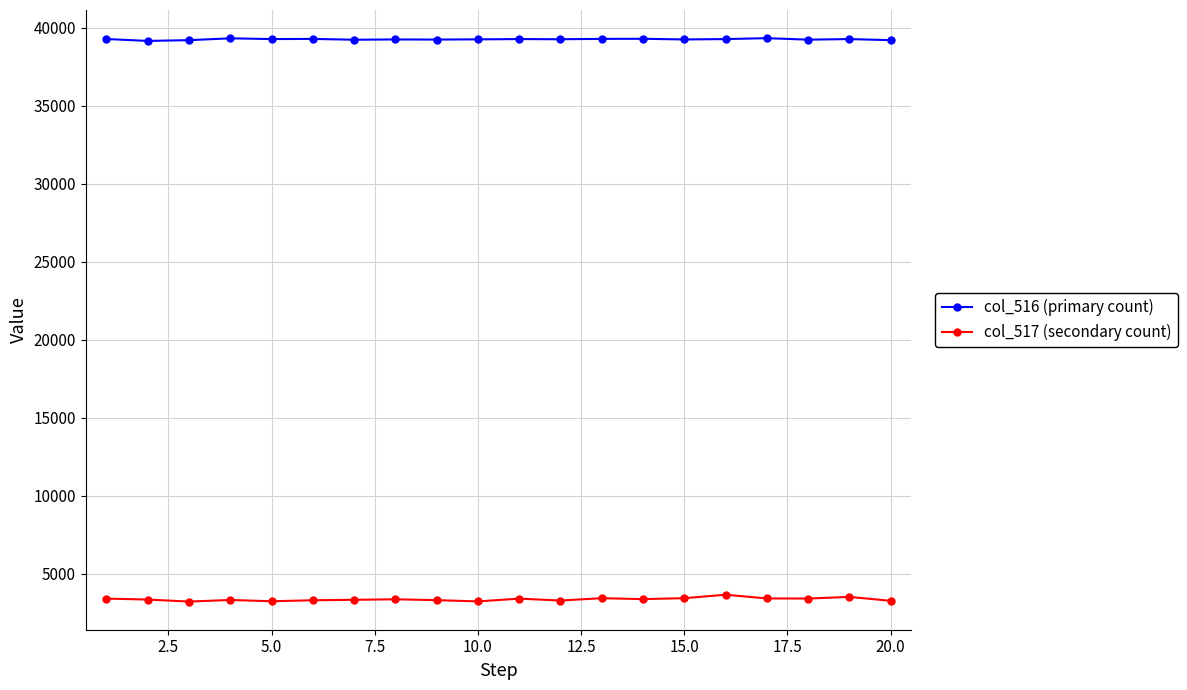

True or false: col_517 (secondary count) has more than 1 interior local peaks.

True